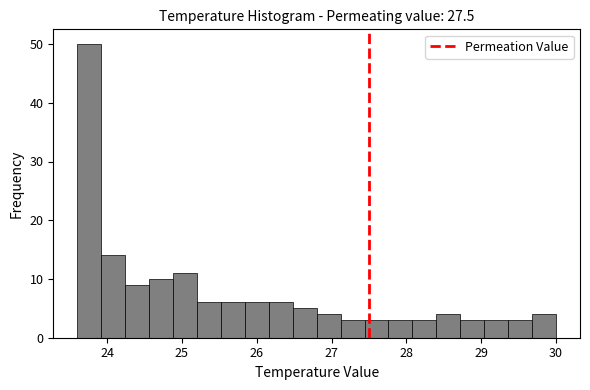

Around what value on the x-axis is the tallest bar? Give the approximate position of its centre, as read against the axis.

23.8